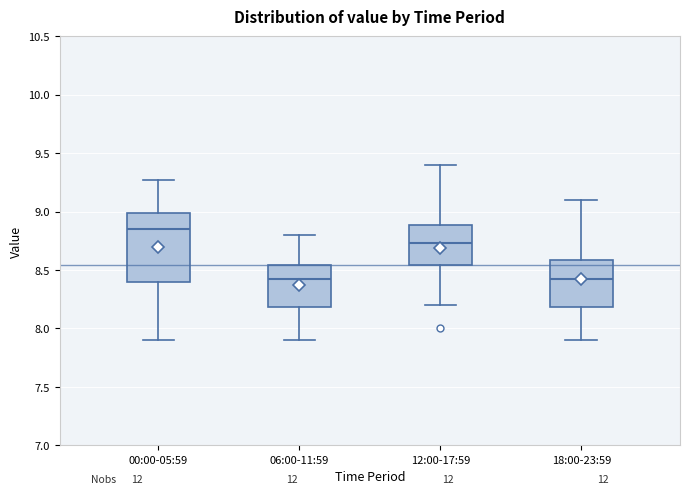

Reading left to right, read every box against the y-axis: the position of its median line, the range the box covers, and the ends of its whiskers. The values are not printed on the chart, so give them approximately, as read against the axis.

00:00-05:59: median 8.85, box 8.40 to 9.00, whiskers 7.90 to 9.25
06:00-11:59: median 8.40, box 8.20 to 8.55, whiskers 7.90 to 8.80
12:00-17:59: median 8.75, box 8.55 to 8.90, whiskers 8.20 to 9.40
18:00-23:59: median 8.40, box 8.20 to 8.60, whiskers 7.90 to 9.10